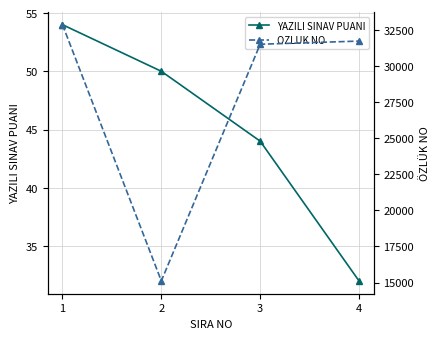

Which series has the largest total across all categories?

OZLUK NO